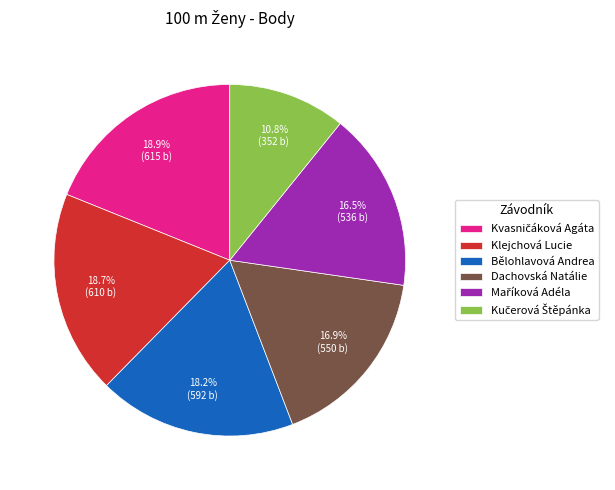

How many segments does this pie chart have?

6